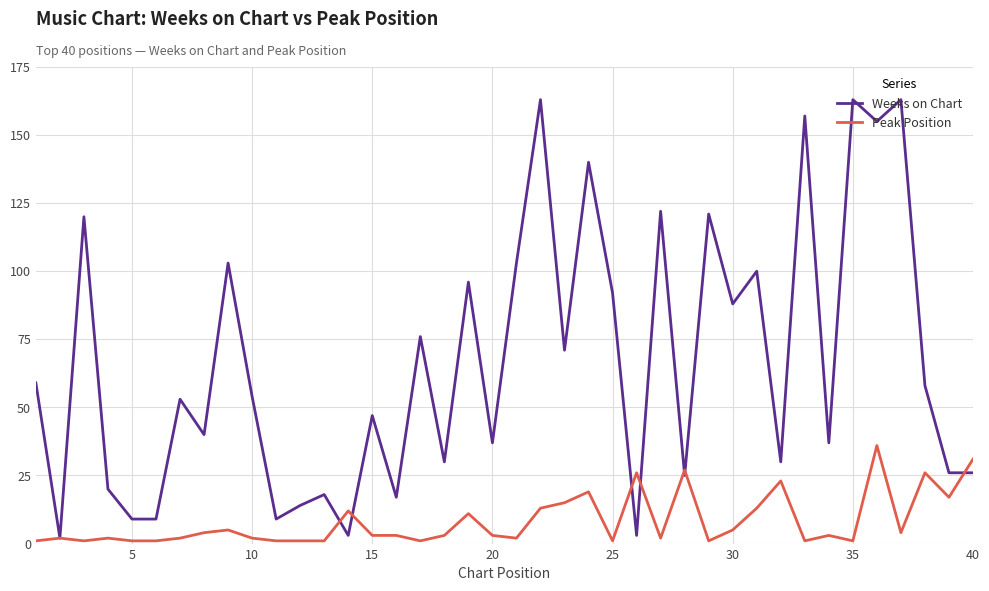

Which series has the widest spread of values?

Weeks on Chart